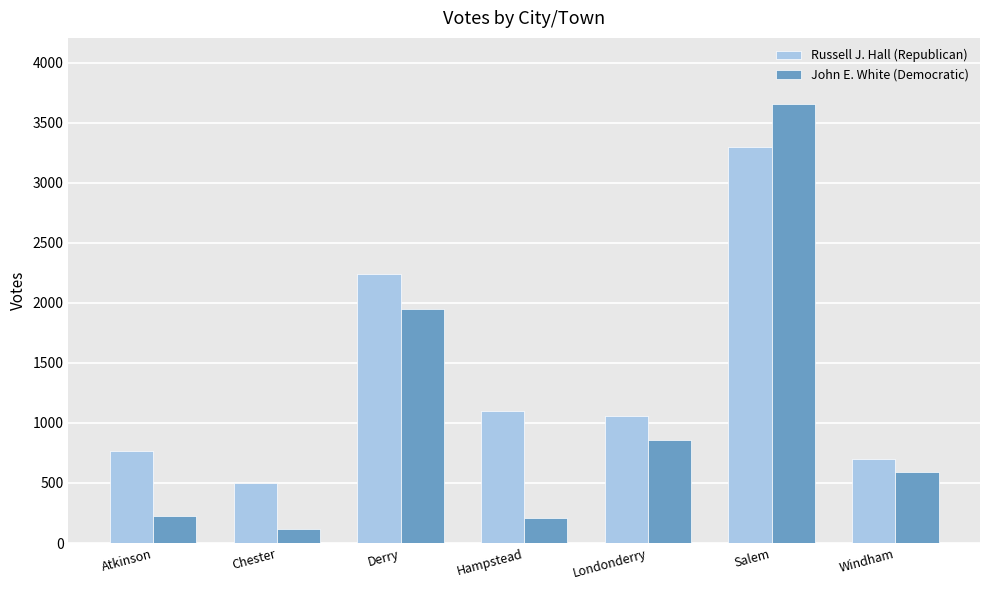

The John E. White (Democratic) series shows 6298 at Salem. True or false?

False